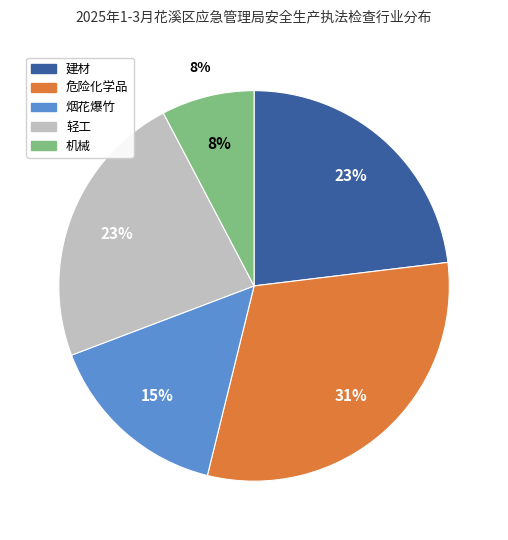

To the nearest percent, what is the average slice percentage?

20%